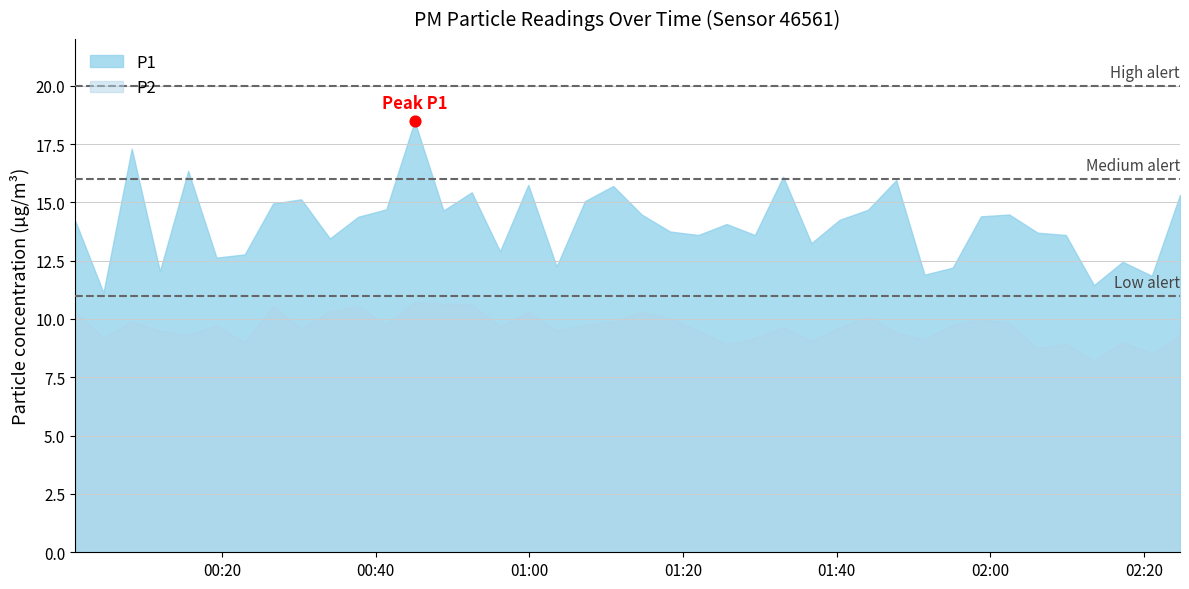

At how many categories does at least one series exceed 9?

40